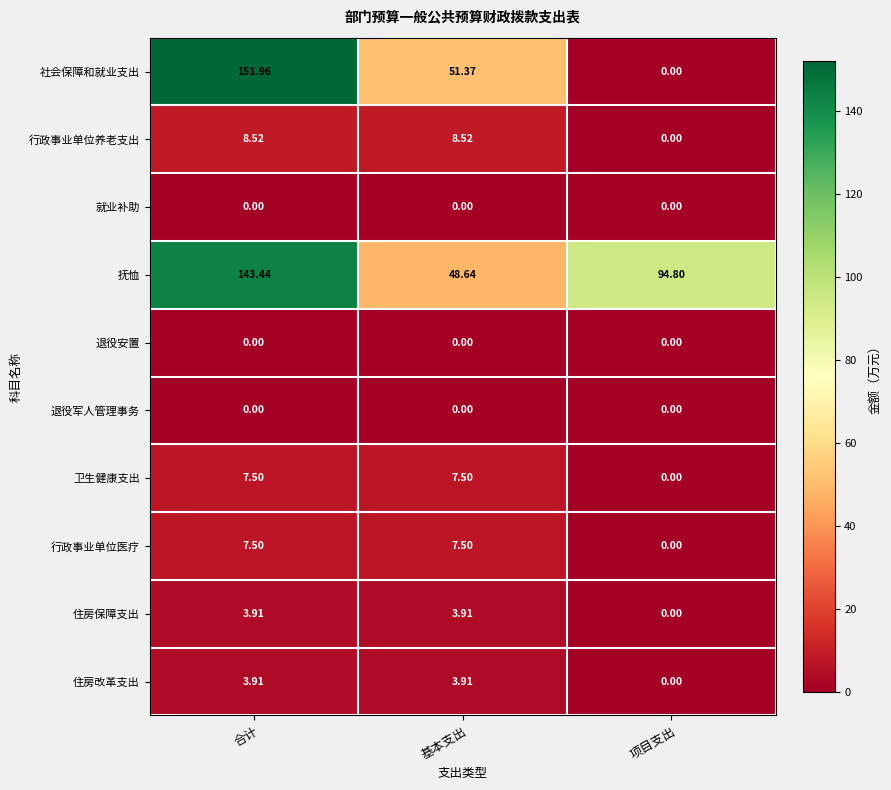

At how many categories does at least one series exceed 117?

1